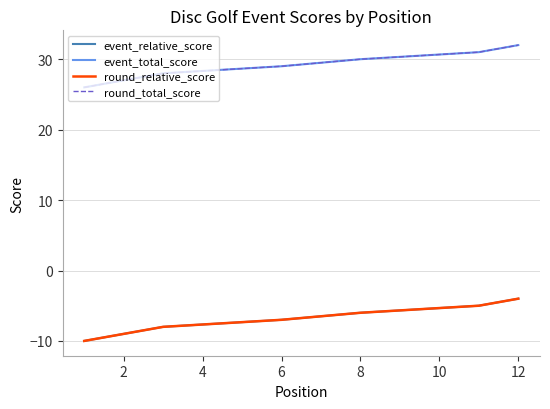

At how many categories does at least one series exceed -3?

12